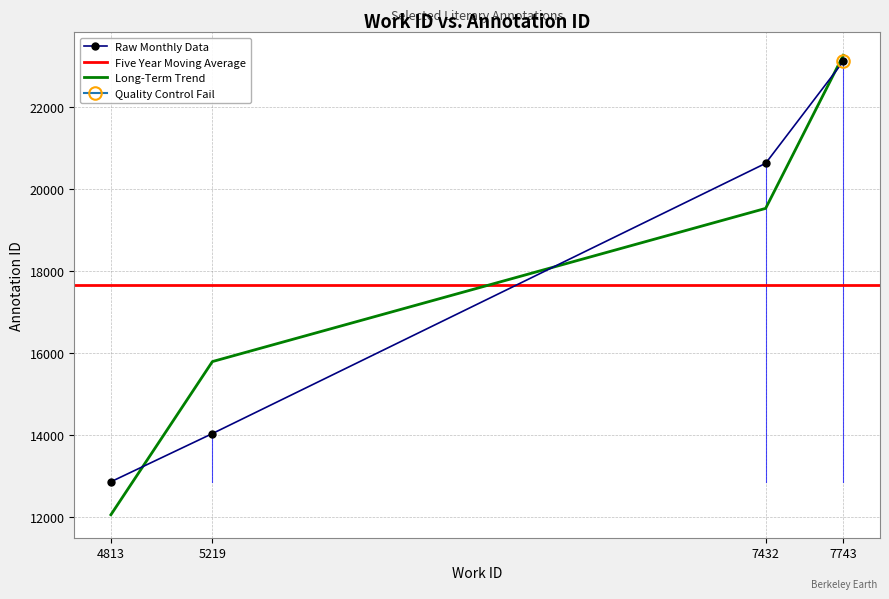

What is the minimum value shown in the chart?

12868